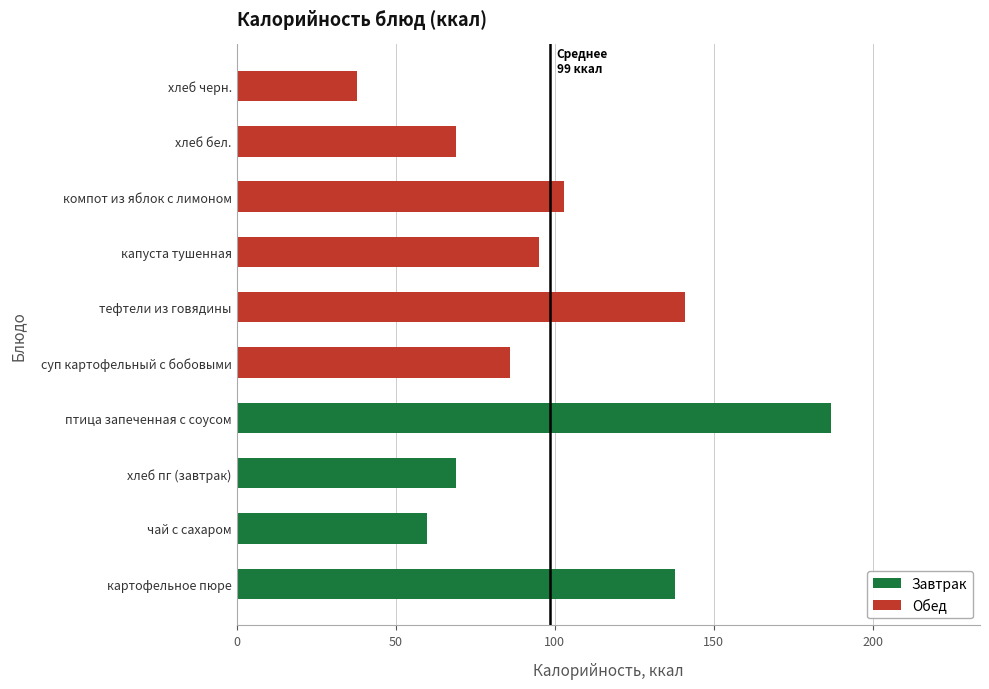

Which category has the highest value across all series?

птица запеченная с соусом